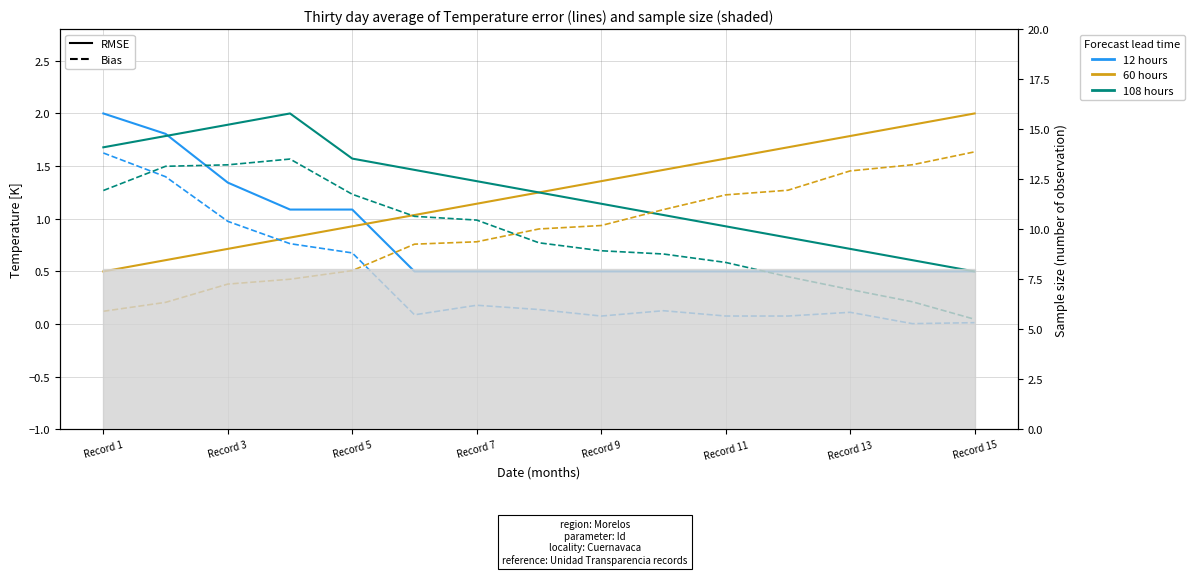

Reading left to right, extract all data points from this chart.

12 hours: 2.0	1.8	1.3	1.1	1.1	0.5	0.5	0.5	0.5	0.5	0.5	0.5	0.5	0.5	0.5
60 hours: 0.5	0.6	0.7	0.8	0.9	1.0	1.1	1.2	1.4	1.5	1.6	1.7	1.8	1.9	2.0
108 hours: 1.7	1.8	1.9	2.0	1.6	1.5	1.4	1.2	1.1	1.0	0.9	0.8	0.7	0.6	0.5
12 hours Bias: 1.6	1.4	1.0	0.8	0.7	0.1	0.2	0.1	0.1	0.1	0.1	0.1	0.1	0.0	0.0
60 hours Bias: 0.1	0.2	0.4	0.4	0.5	0.8	0.8	0.9	0.9	1.1	1.2	1.3	1.5	1.5	1.6
108 hours Bias: 1.3	1.5	1.5	1.6	1.2	1.0	1.0	0.8	0.7	0.7	0.6	0.4	0.3	0.2	0.0